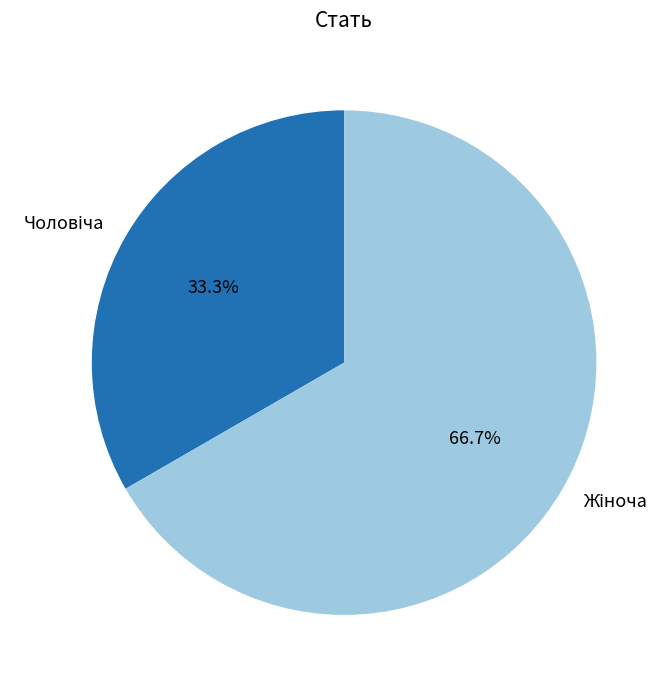

Count the number of slices in the pie.

2